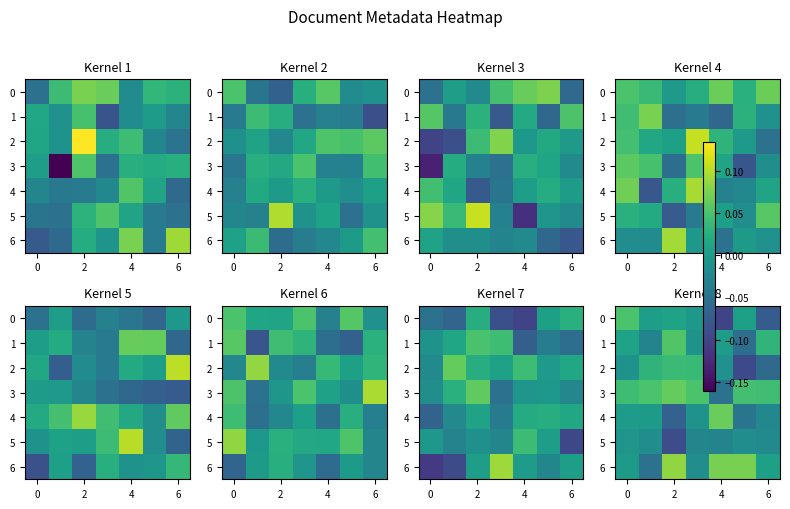

How many values in the 1 series are below 0?

3